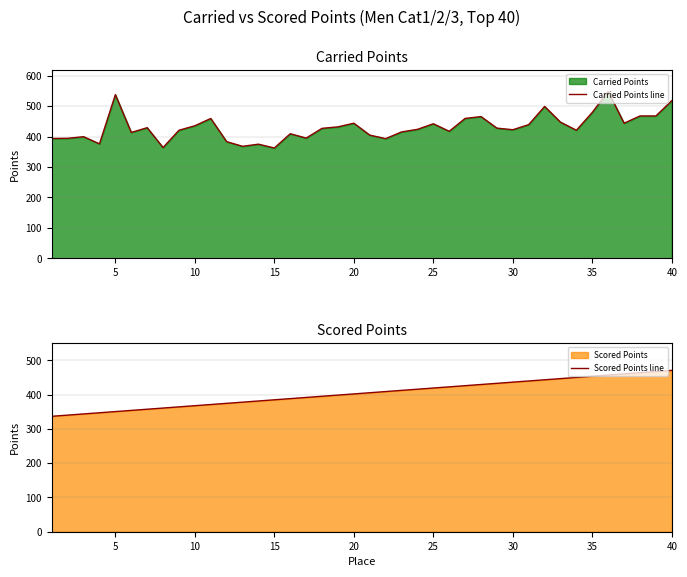

After their last crossing, which series has the higher values: Carried Points line or Scored Points line?

Carried Points line